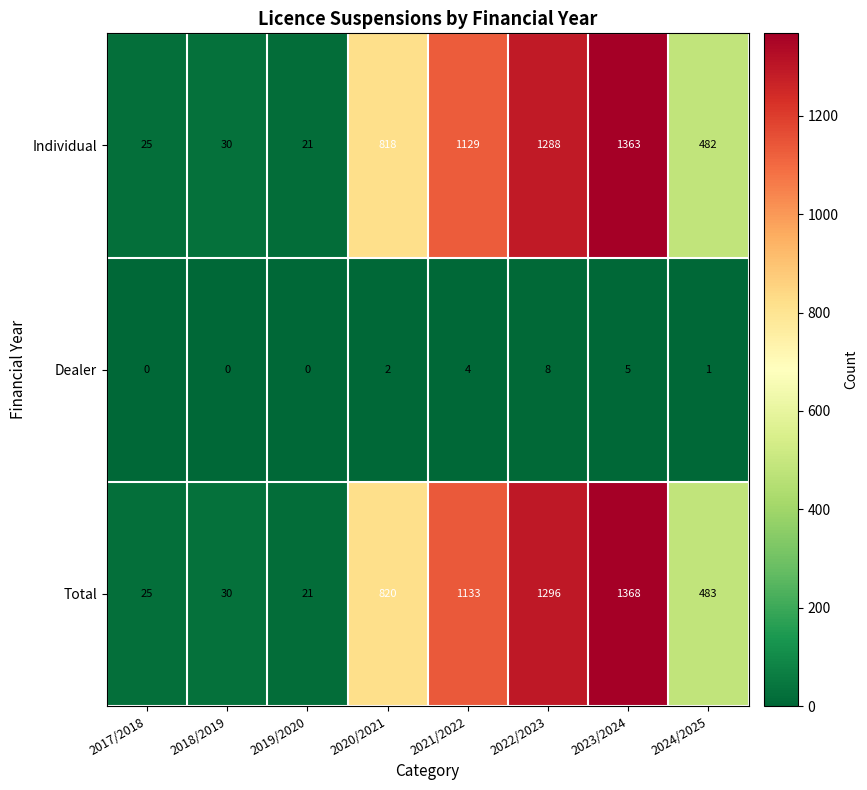

Is it true that Total equals 39 at 2017/2018?

False